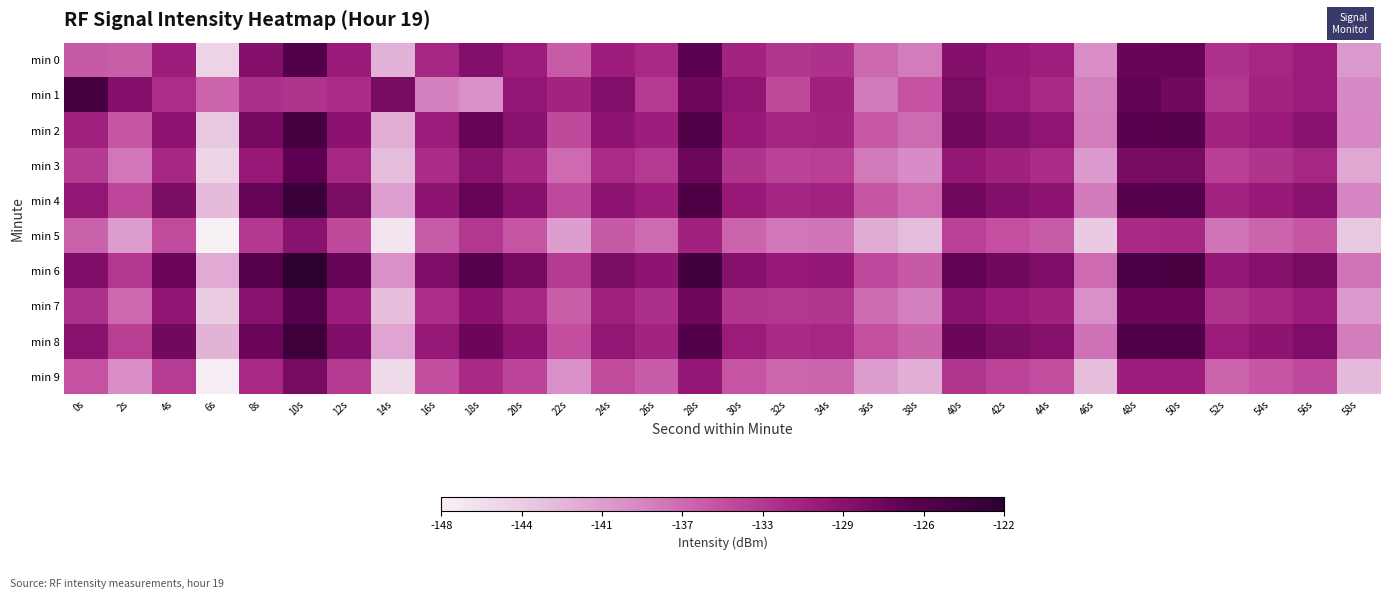

Rank the series by their maximum value, from highest to lowest.

min 6, min 4, min 8, min 2, min 1, min 0, min 7, min 3, min 9, min 5